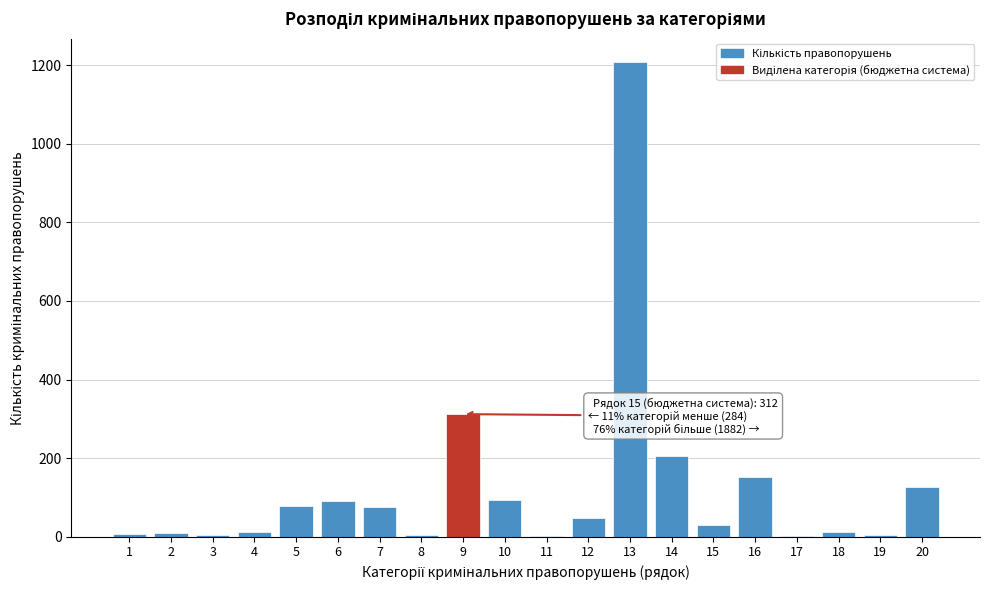

What is the sum of all values?

2478